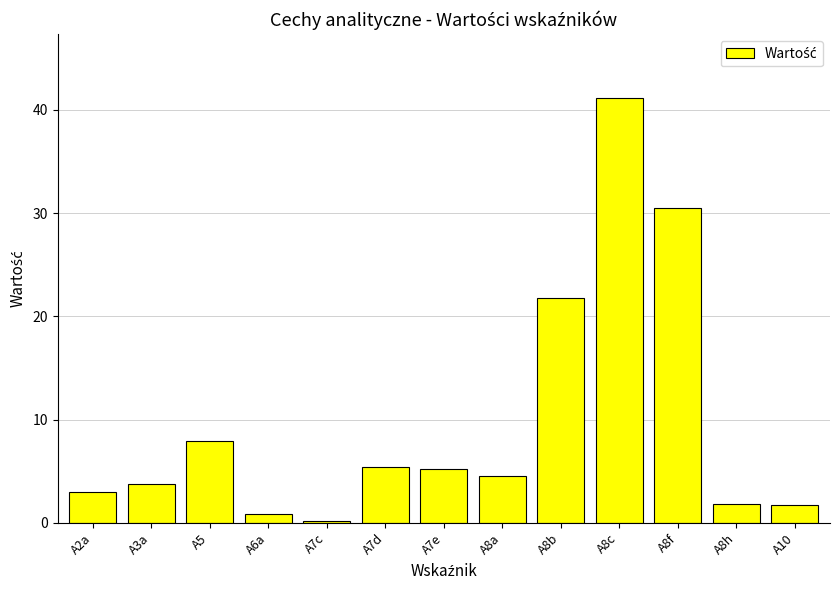

What is the maximum value shown in the chart?

41.2